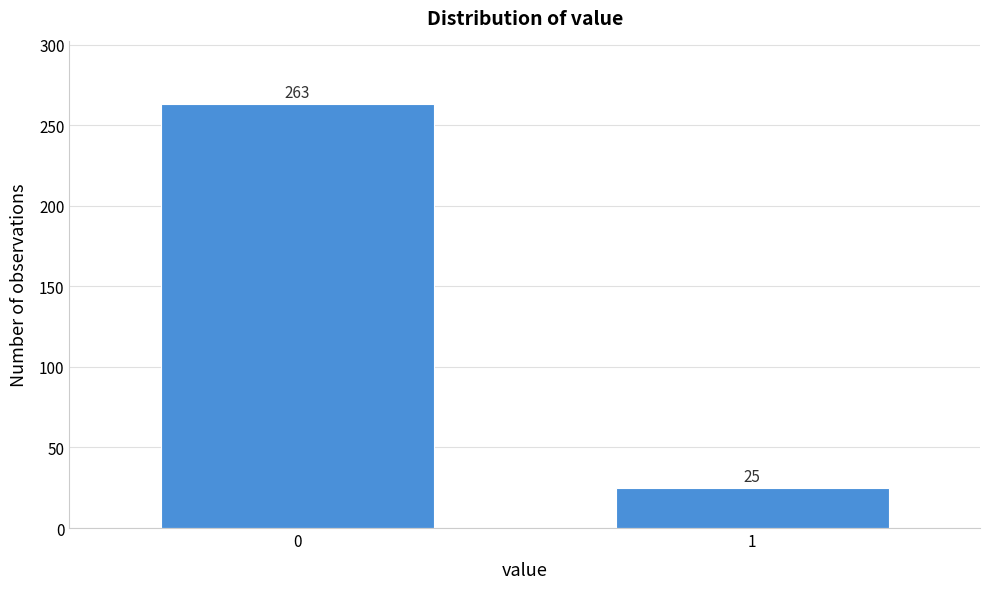

Reading left to right, transcribe all the data shown in this chart.

0=263	1=25